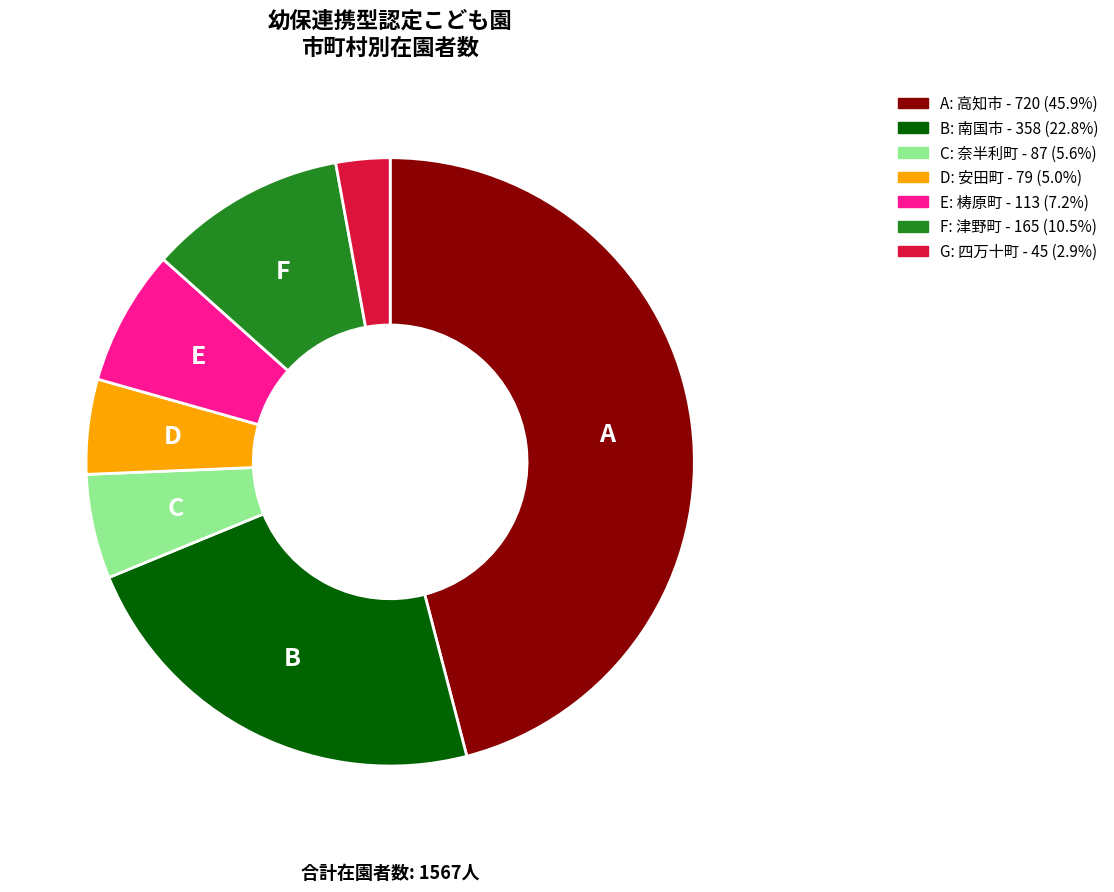

Does any single category account for the majority?

No